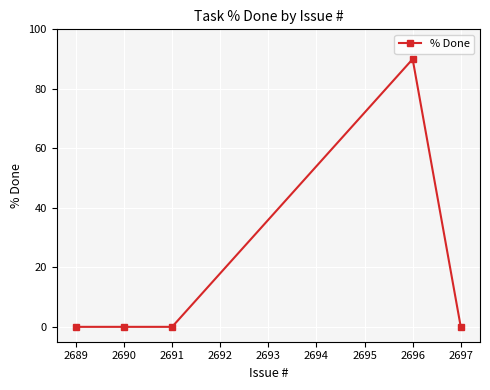

Reading left to right, extract all data points from this chart.

2689=0	2690=0	2691=0	2696=90	2697=0